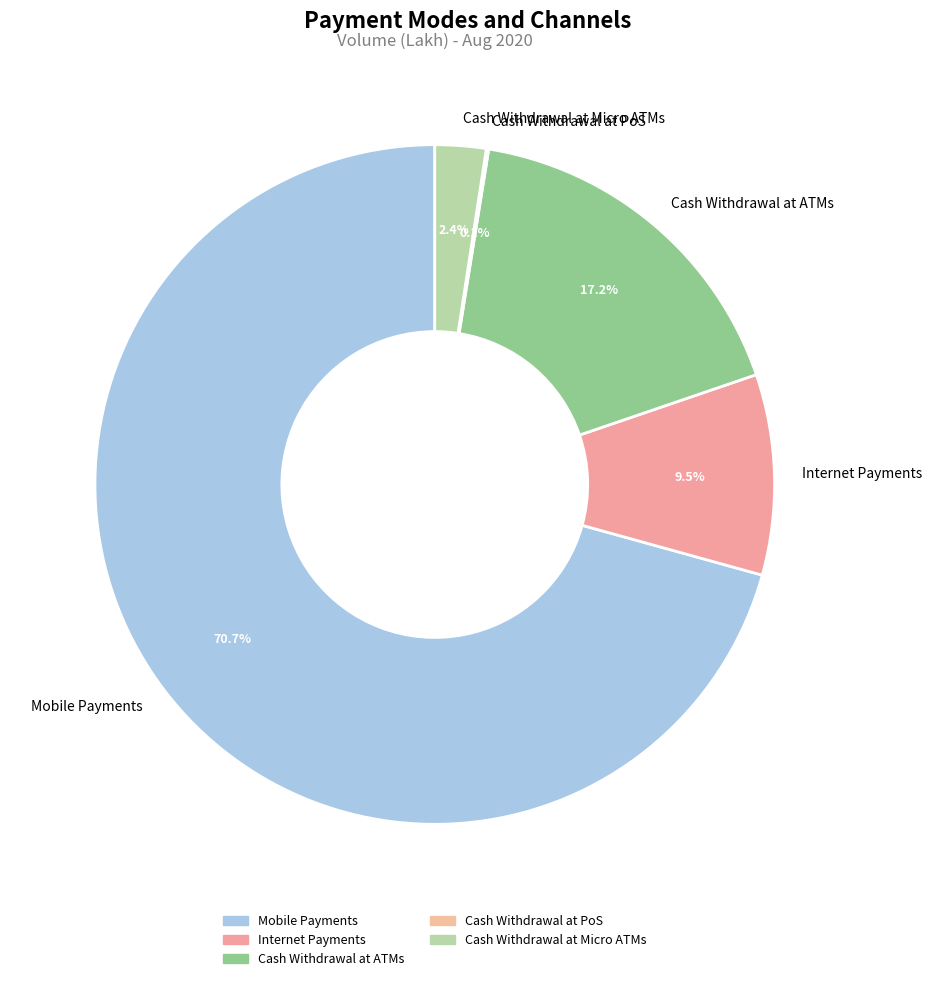

To the nearest percent, what is the difference between the largest and smallest slice percentages?

71%